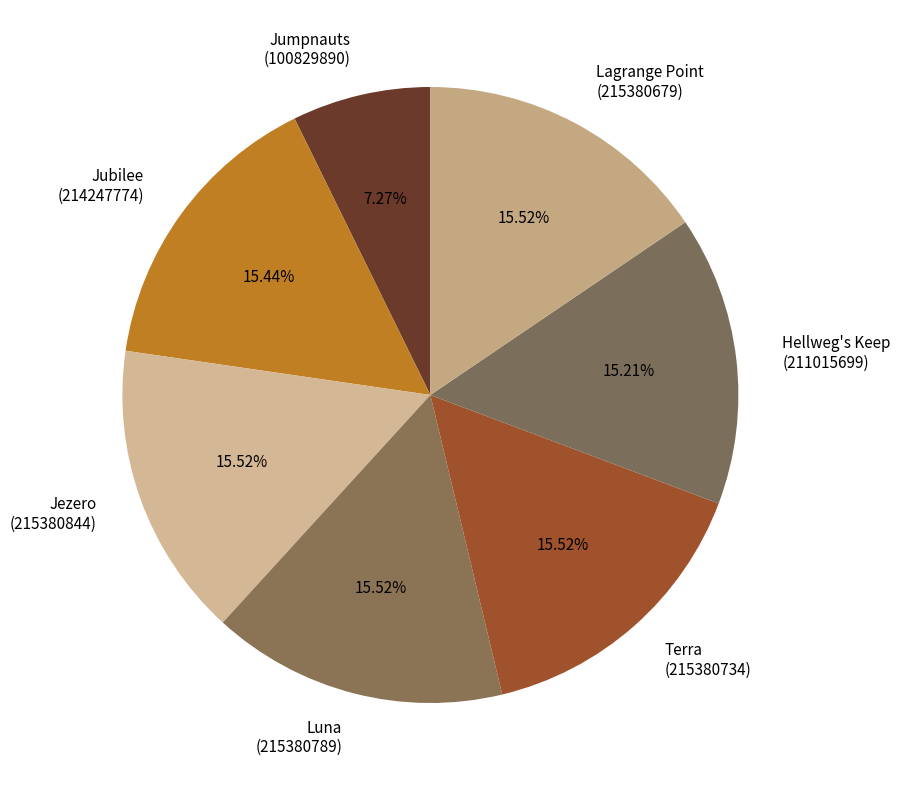

Combined, do Lagrange Point (215380679) and Jubilee (214247774) account for over 50%?

No